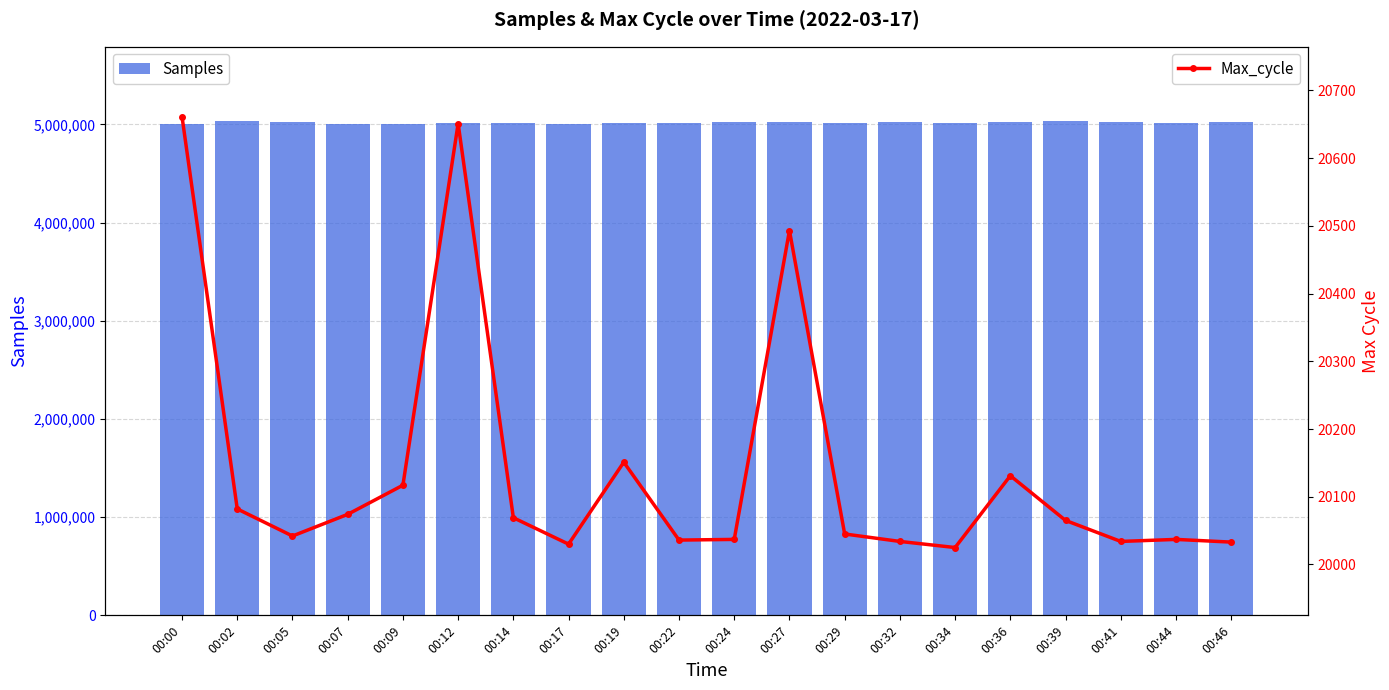

Which series has the widest spread of values?

Samples